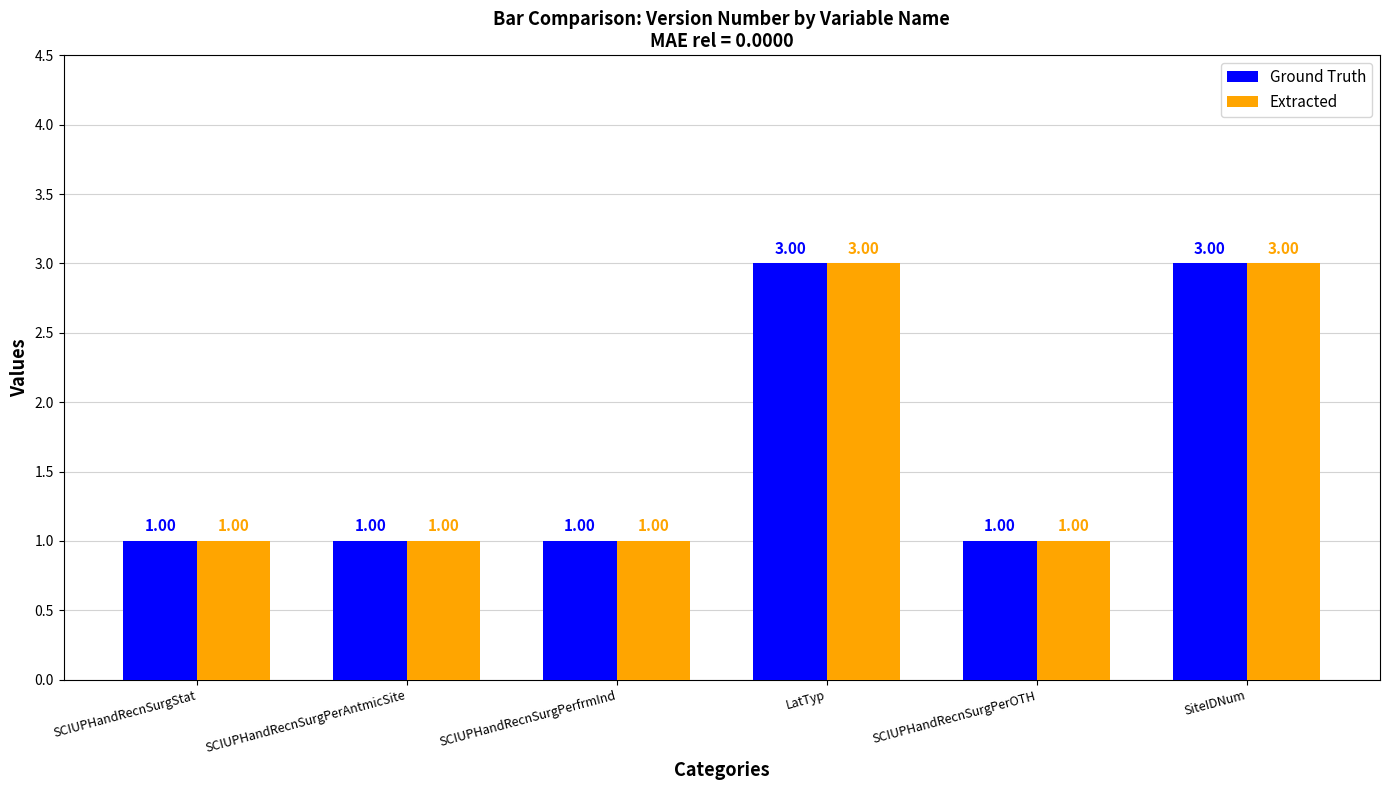

The value of Ground Truth at SCIUPHandRecnSurgPerfrmInd is 1. True or false?

True